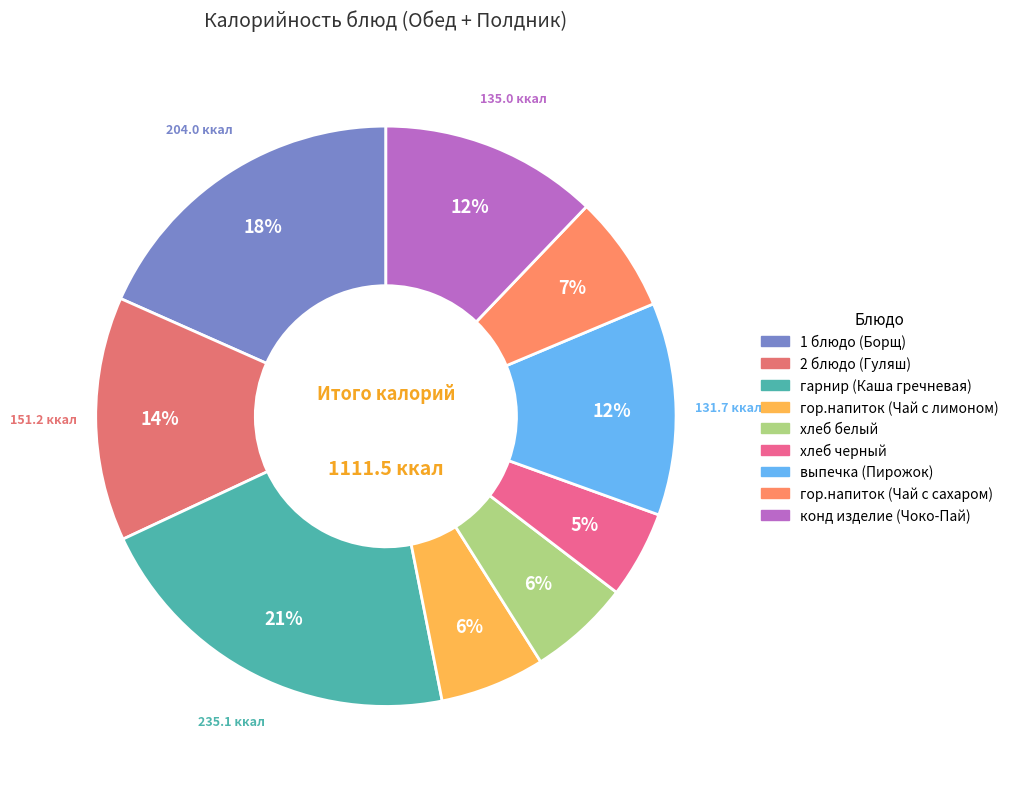

To the nearest percent, what portion does гор.напиток (Чай с сахаром) represent?

7%